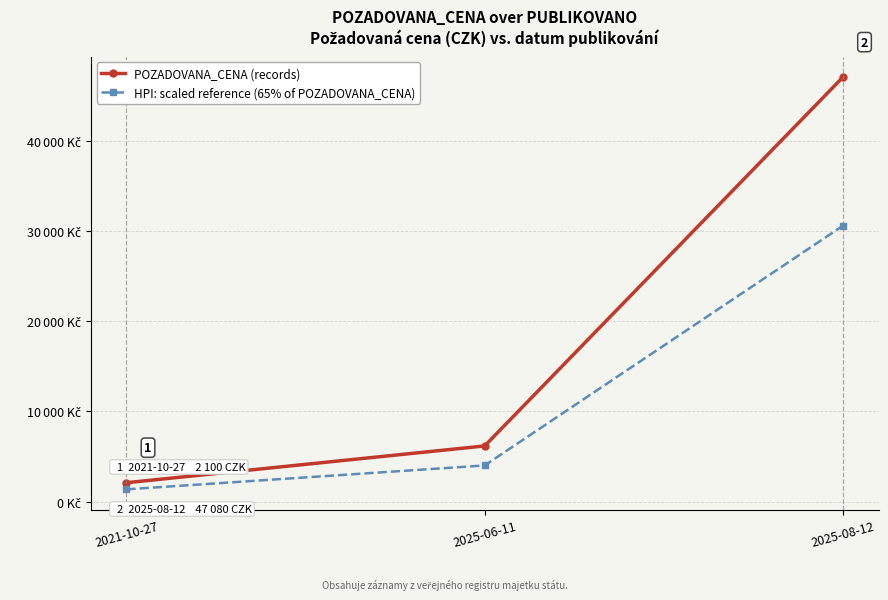

Is the value of POZADOVANA_CENA (records) at 2025-08-12 greater than the value of HPI: scaled reference (65% of POZADOVANA_CENA) at 2021-10-27?

Yes